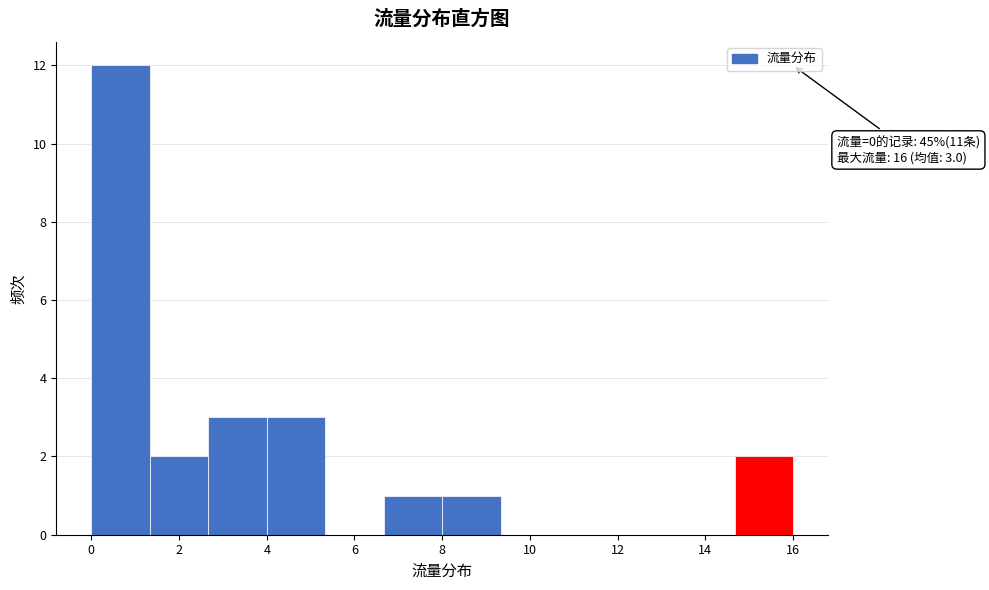

Over which range of the x-axis is the bar tallest?

0.0 to 1.4